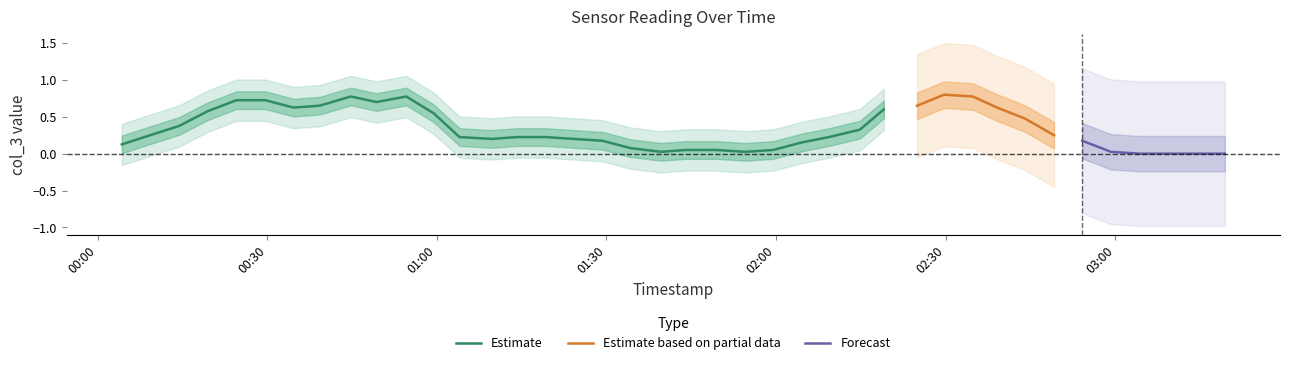

What is the label of the 21st point from the left?

2024-04-08T01:44:04